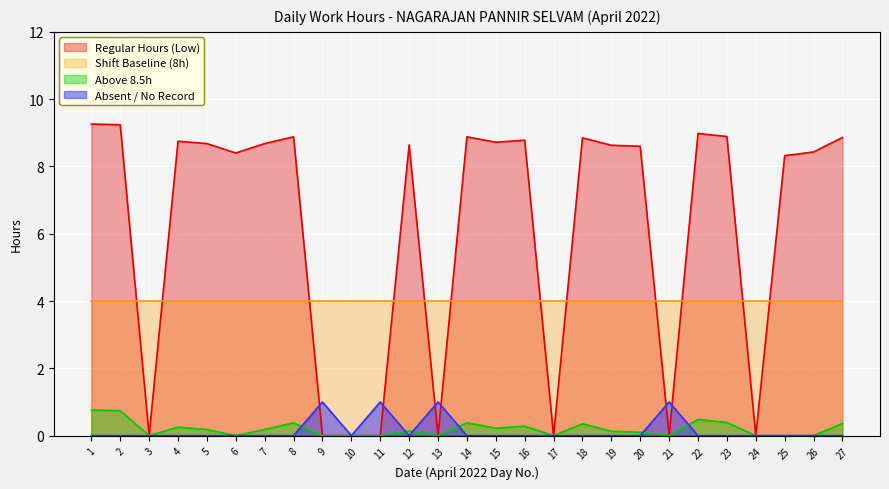

Reading left to right, what are all the values shown in this chart?

1=9.3	2=9.2	3=0.0	4=8.8	5=8.7	6=8.4	7=8.7	8=8.9	9=0.0	10=0.0	11=0.0	12=8.6	13=0.0	14=8.9	15=8.7	16=8.8	17=0.0	18=8.8	19=8.6	20=8.6	21=0.0	22=9.0	23=8.9	24=0.0	25=8.3	26=8.4	27=8.9